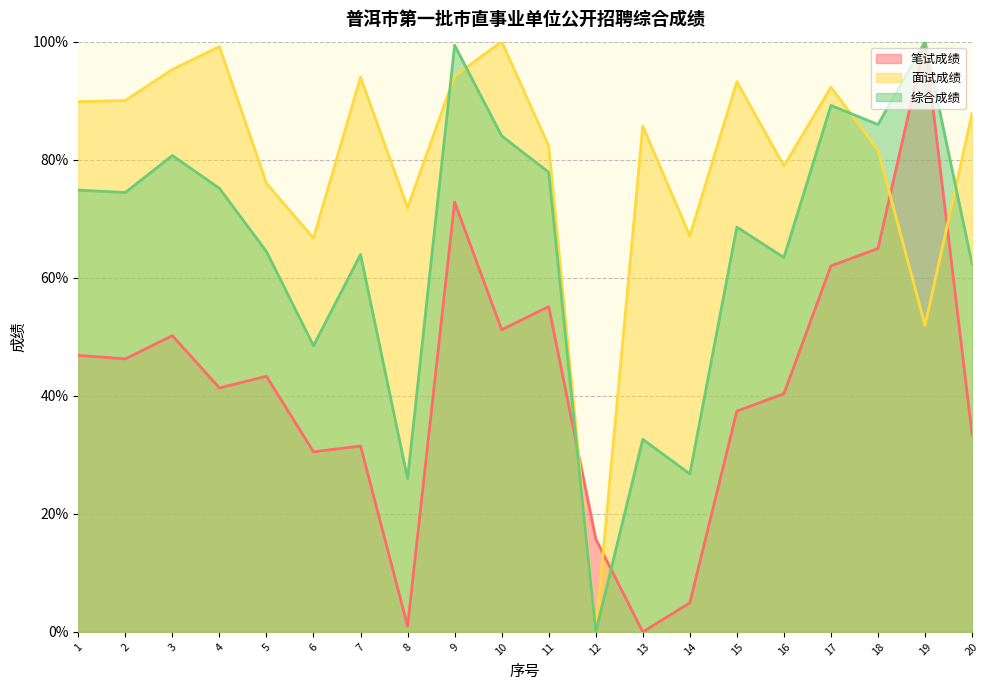

What is the sum of the 面试成绩 values at 13 and 2?

175.7